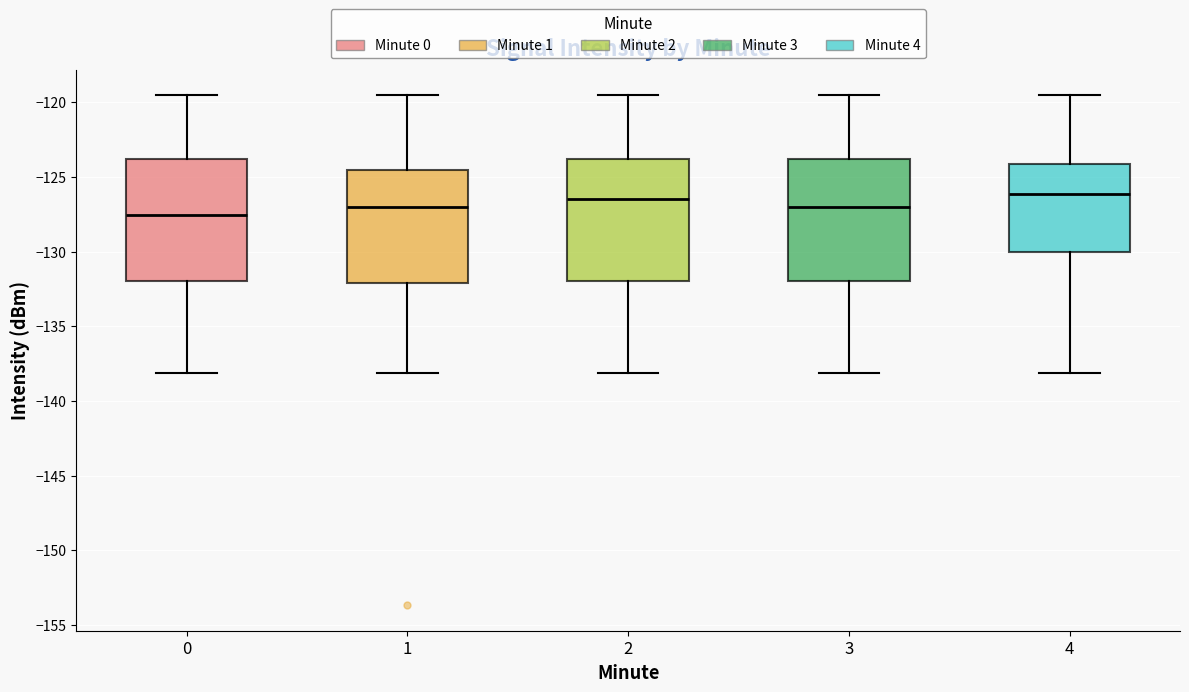

Where does the lower whisker of the box at x = 3 end on the y-axis? The values are not printed on the chart, so give them approximately, as read against the axis.

-138.0